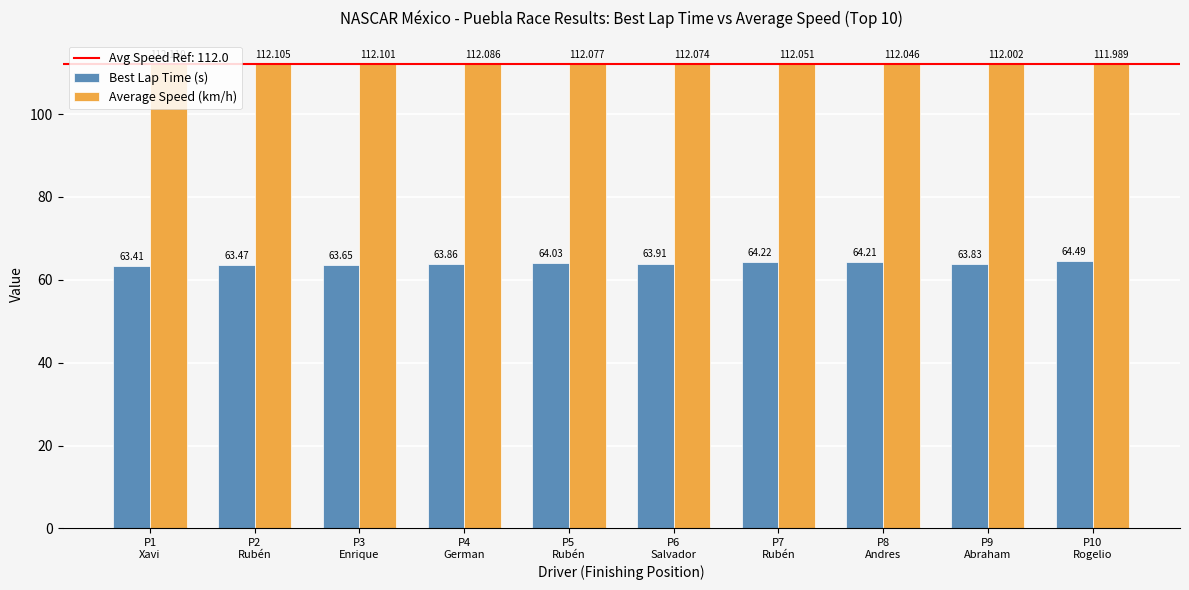

Reading right to left, what are all the values shown in this chart?

Best Lap Time (s): 64.5	63.8	64.2	64.2	63.9	64.0	63.9	63.6	63.5	63.4
Average Speed (km/h): 112.0	112.0	112.0	112.1	112.1	112.1	112.1	112.1	112.1	112.1